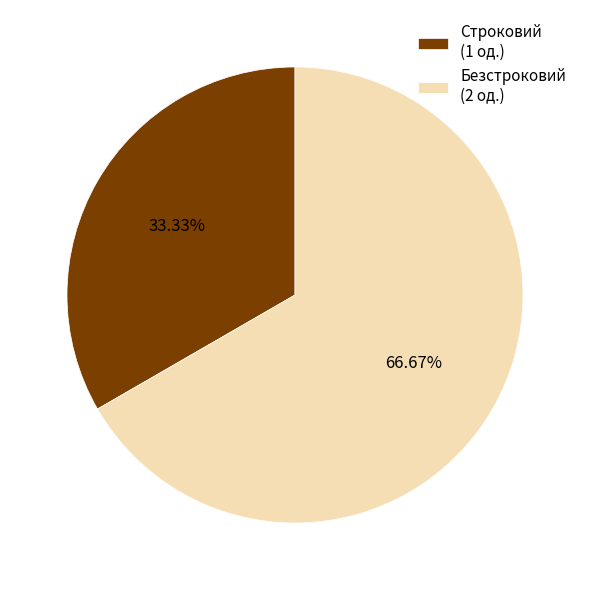

Which category has the smallest portion of the pie?

Строковий